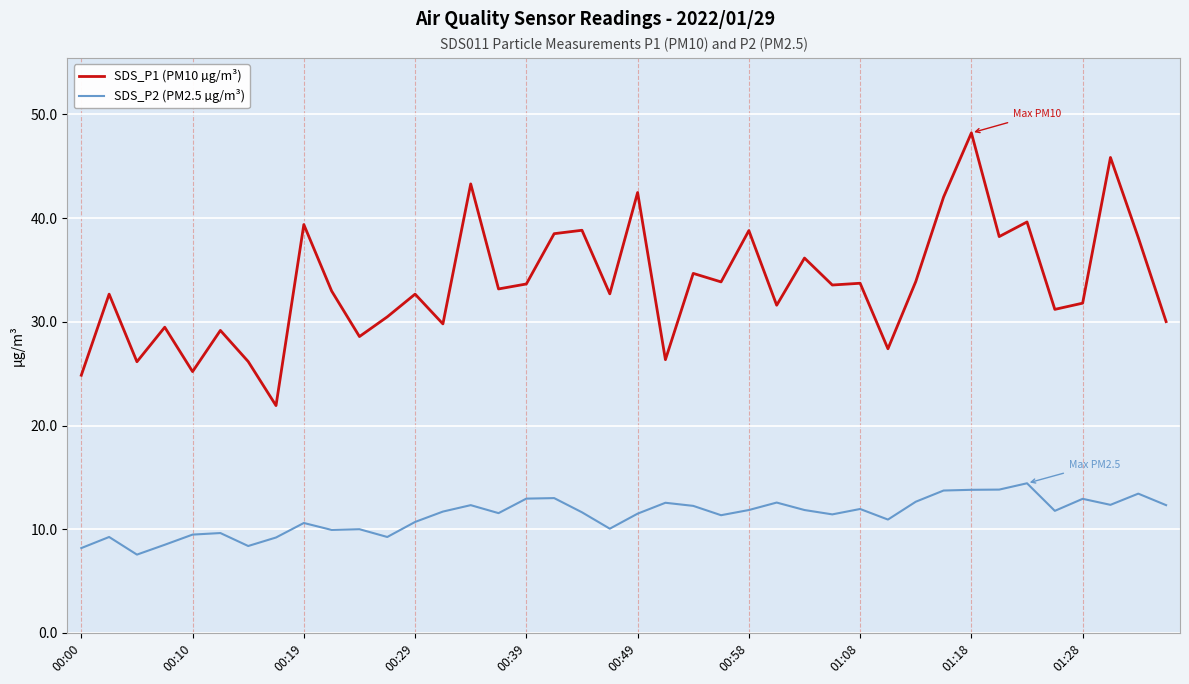

What is the highest value of the SDS_P1 (PM10 µg/m³) series?

48.2